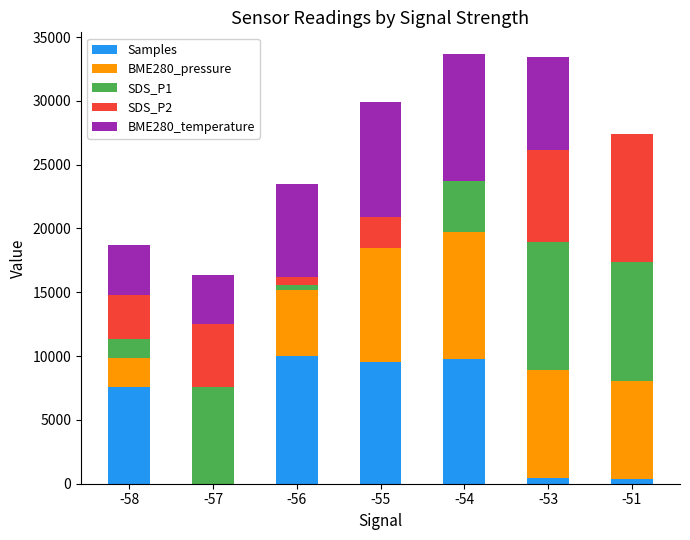

What is the total value across all series at -54?

33682.8